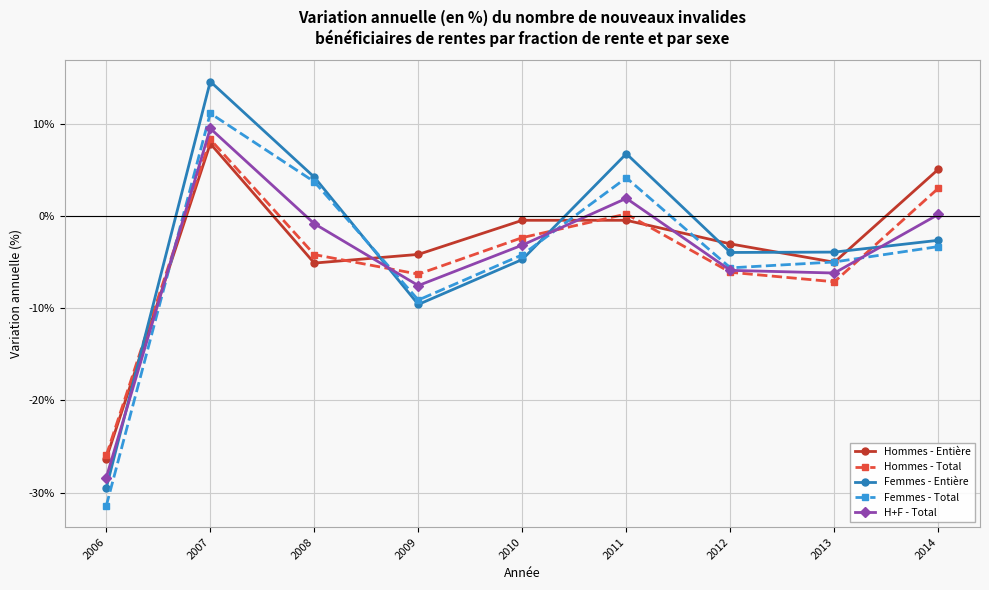

Is the value of H+F - Total at 2008 greater than the value of Femmes - Entière at 2011?

No